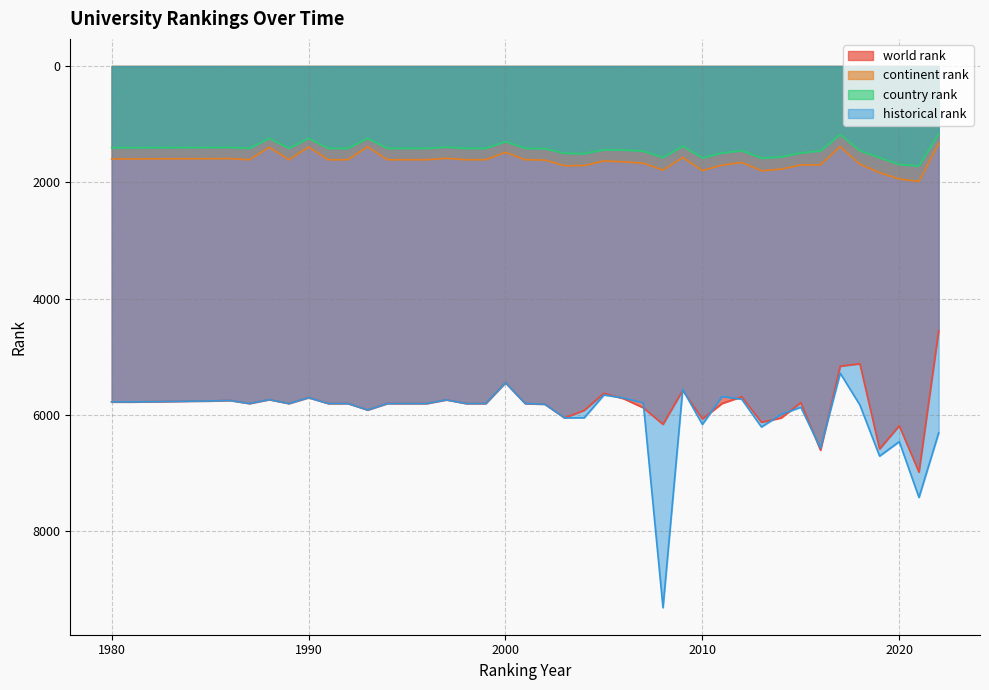

What is the difference between the maximum and second lowest values in the historical rank series?

3868.5